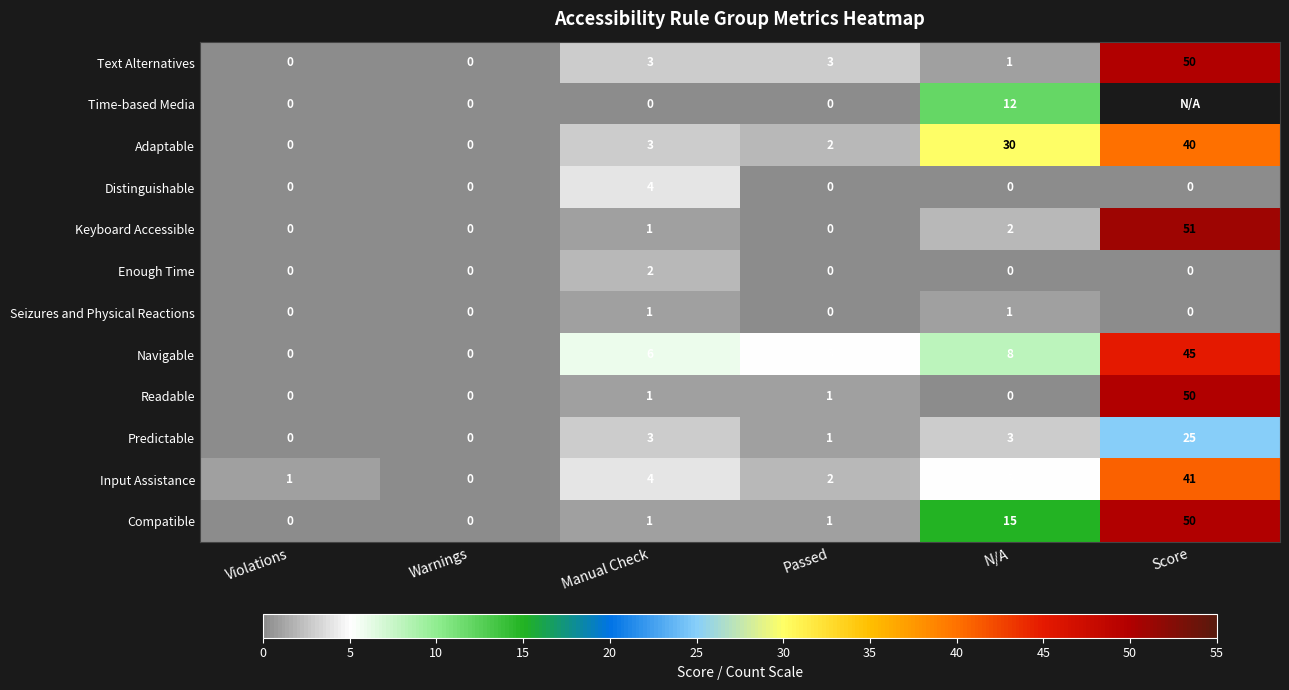

The Text Alternatives series shows 1 at N/A. True or false?

True